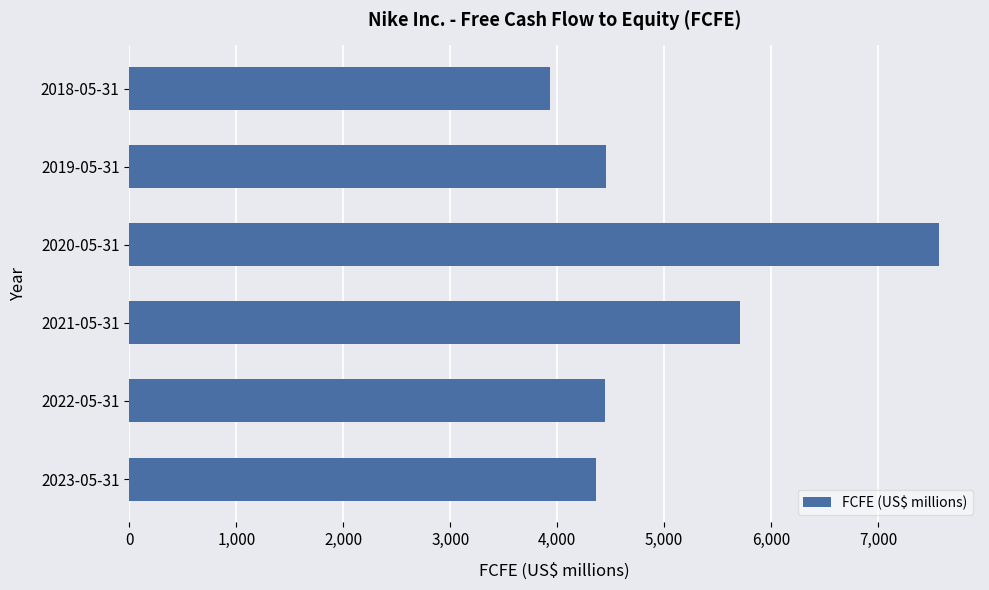

What is the sum of all values?

30489